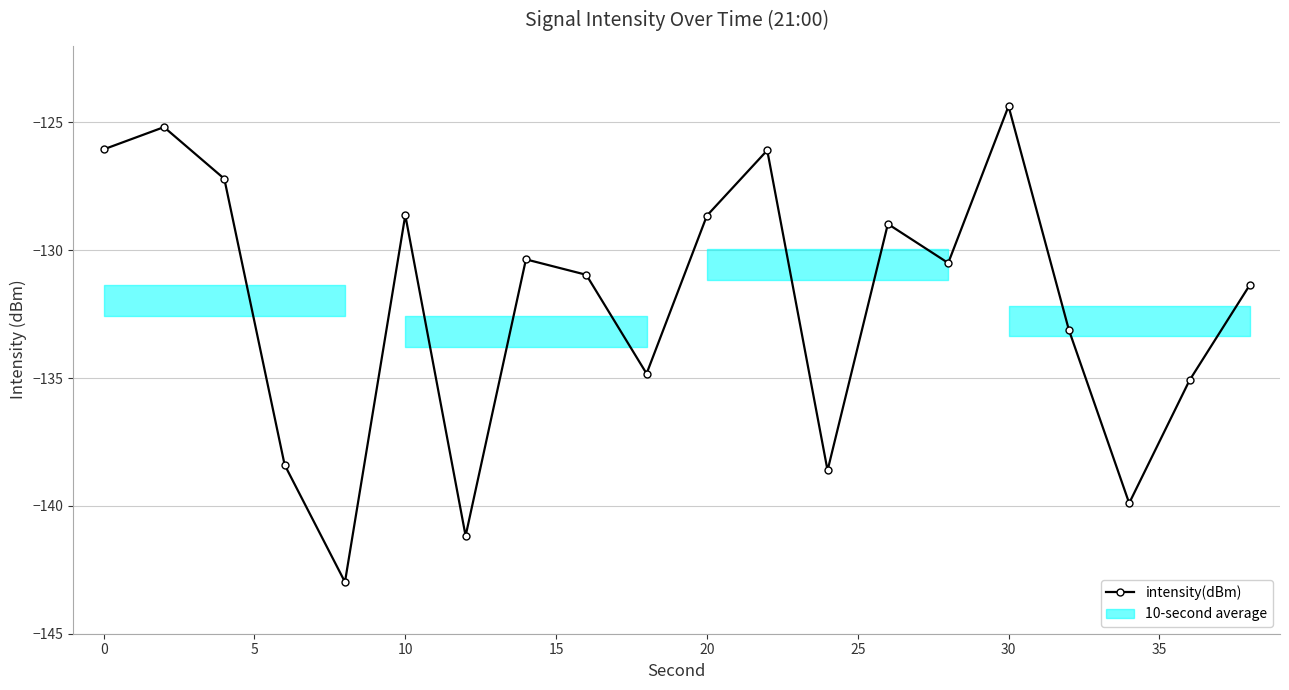

What is the value of the 10th point from the left?

-134.8